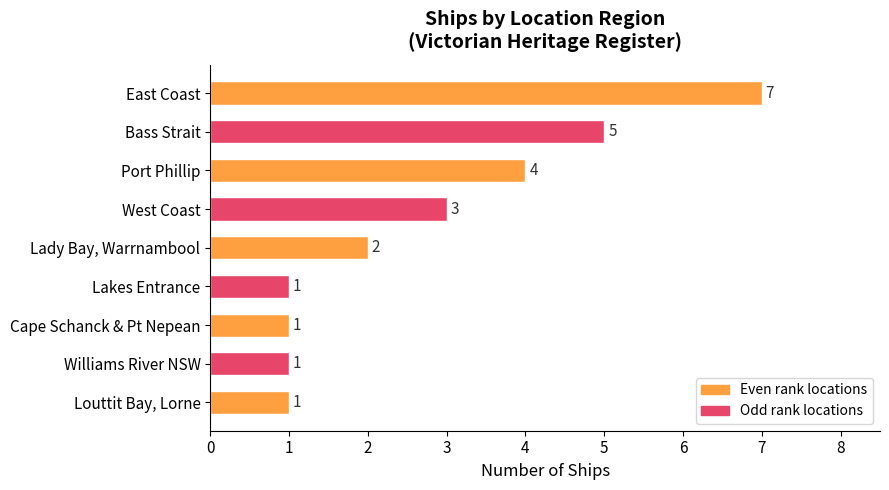

Is it true that the value at East Coast is 10?

False